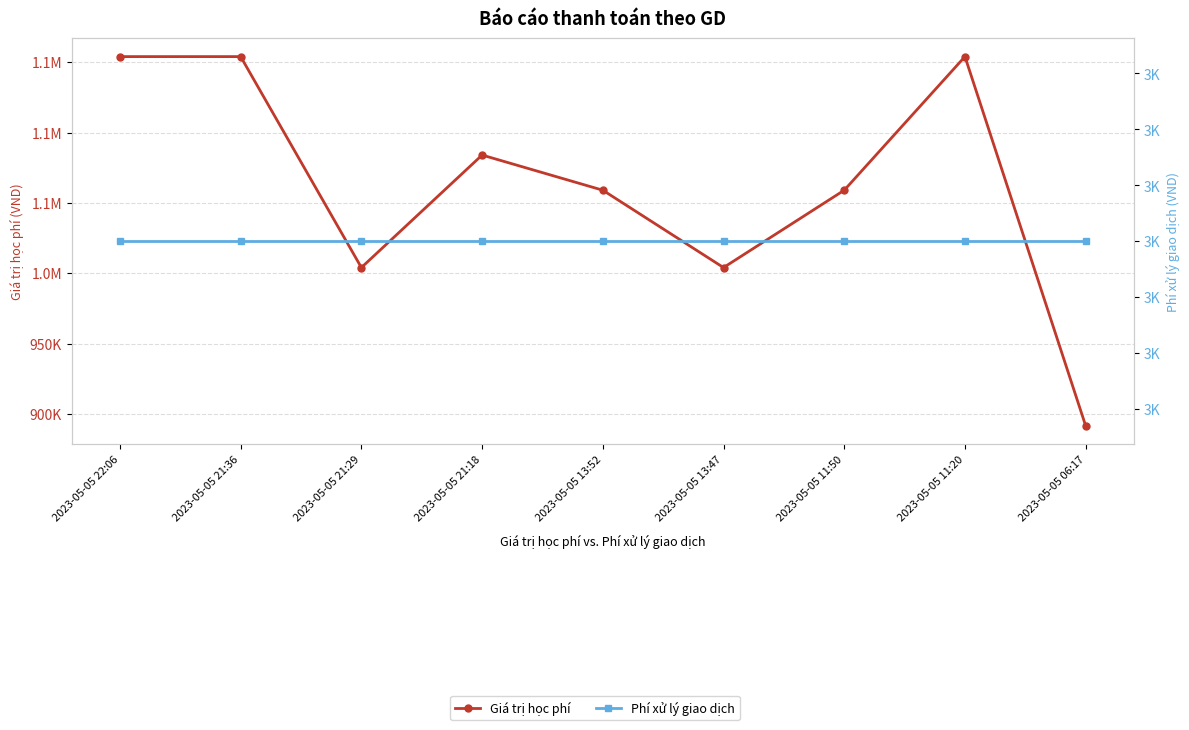

True or false: Phí xử lý giao dịch and Giá trị học phí cross at least once.

False